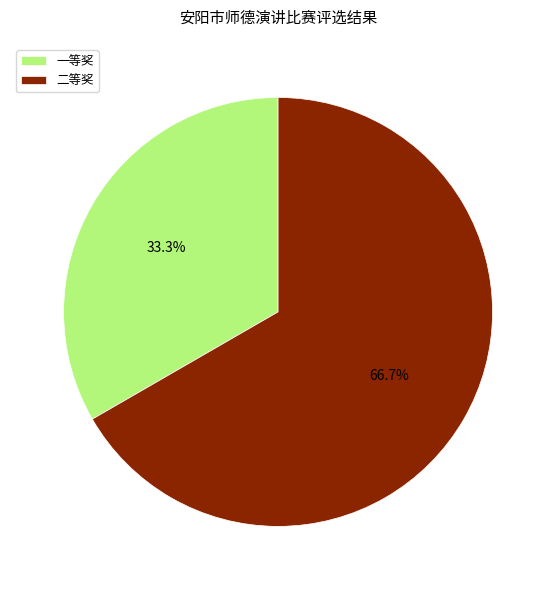

How many slices are in this pie chart?

2